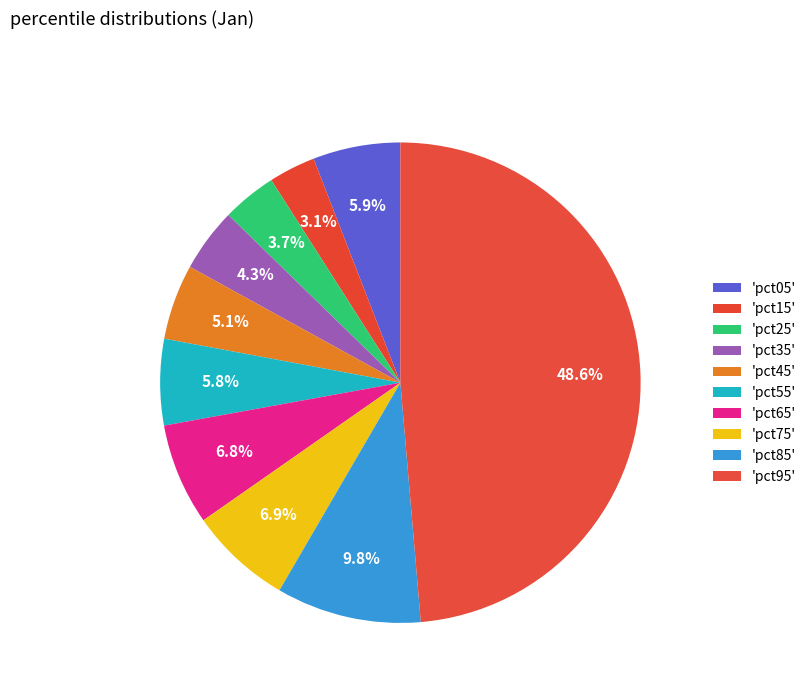

How many segments does this pie chart have?

10